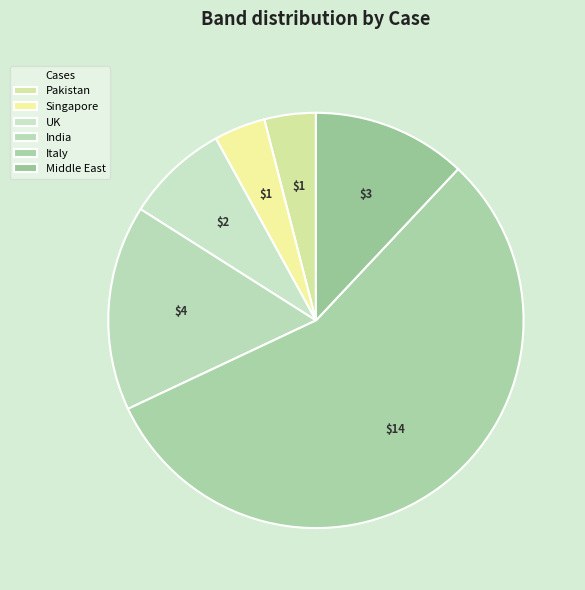

How many slices are in this pie chart?

6